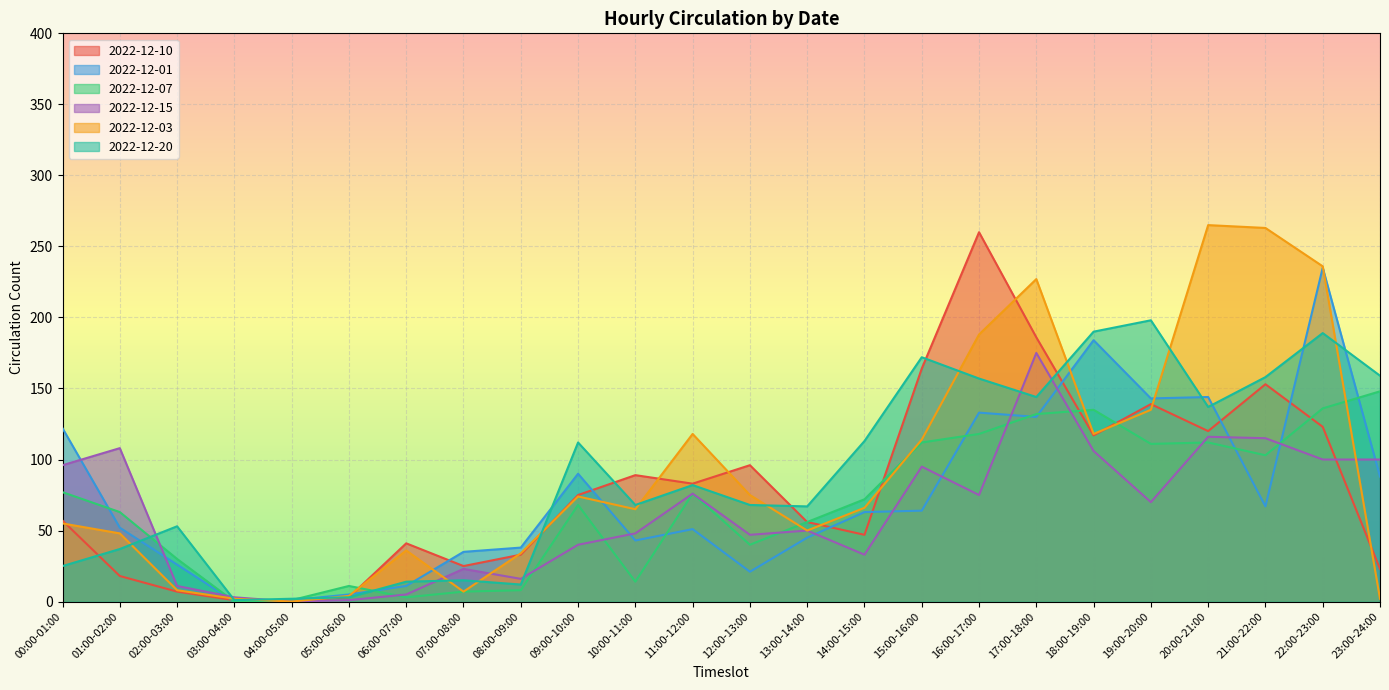

Reading right to left, list all the values displayed in this chart.

2022-12-10: 23	123	153	120	139	117	186	260	164	47	56	96	83	89	75	33	25	41	3	1	1	7	18	57
2022-12-01: 88	235	67	144	143	184	130	133	64	63	45	21	51	43	90	38	35	11	5	1	0	26	52	122
2022-12-07: 148	136	103	112	111	135	132	118	112	72	56	40	76	14	68	8	7	3	11	1	0	30	63	77
2022-12-15: 100	100	115	116	70	106	175	75	95	33	50	47	76	48	40	16	23	5	1	0	3	11	108	96
2022-12-03: 2	236	263	265	135	118	227	188	114	66	50	75	118	65	74	34	7	36	4	0	2	8	48	55
2022-12-20: 159	189	158	137	198	190	144	157	172	113	67	68	82	68	112	12	15	14	3	2	1	53	37	25